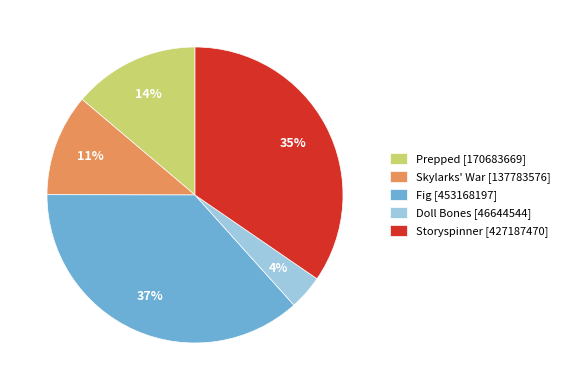

Which slice is the largest?

Fig